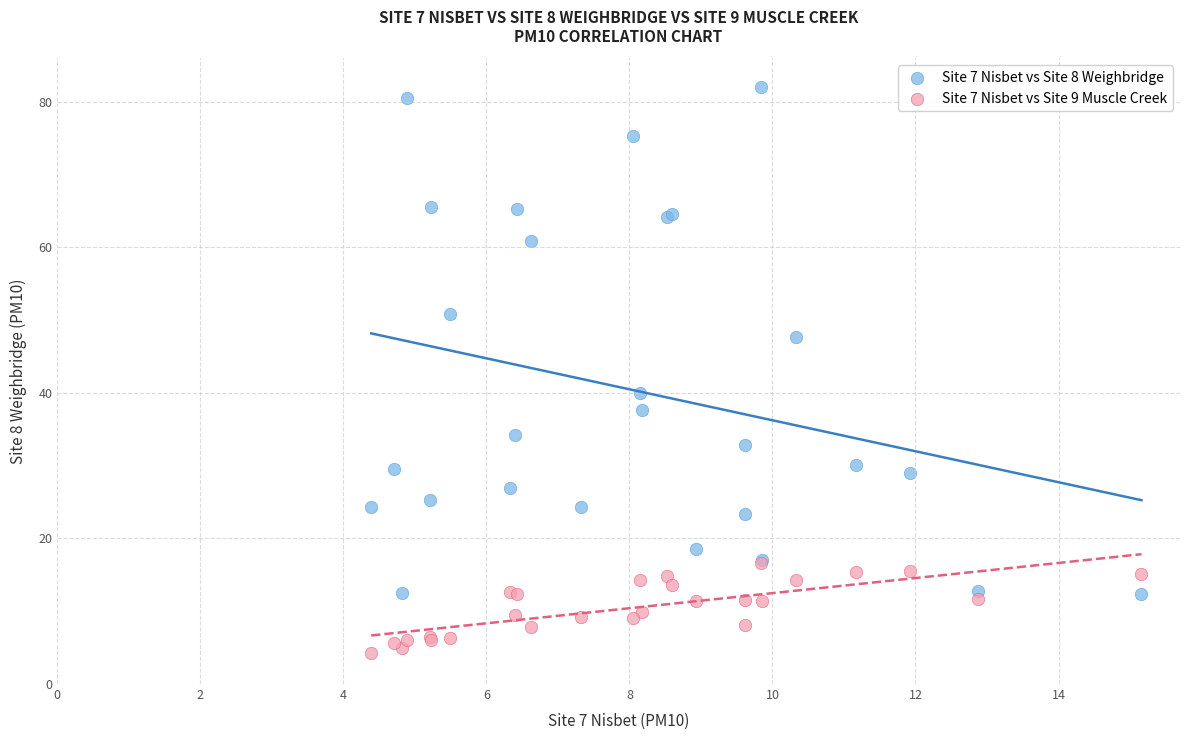

Across all series, what Y value is closest to 43?

40.0